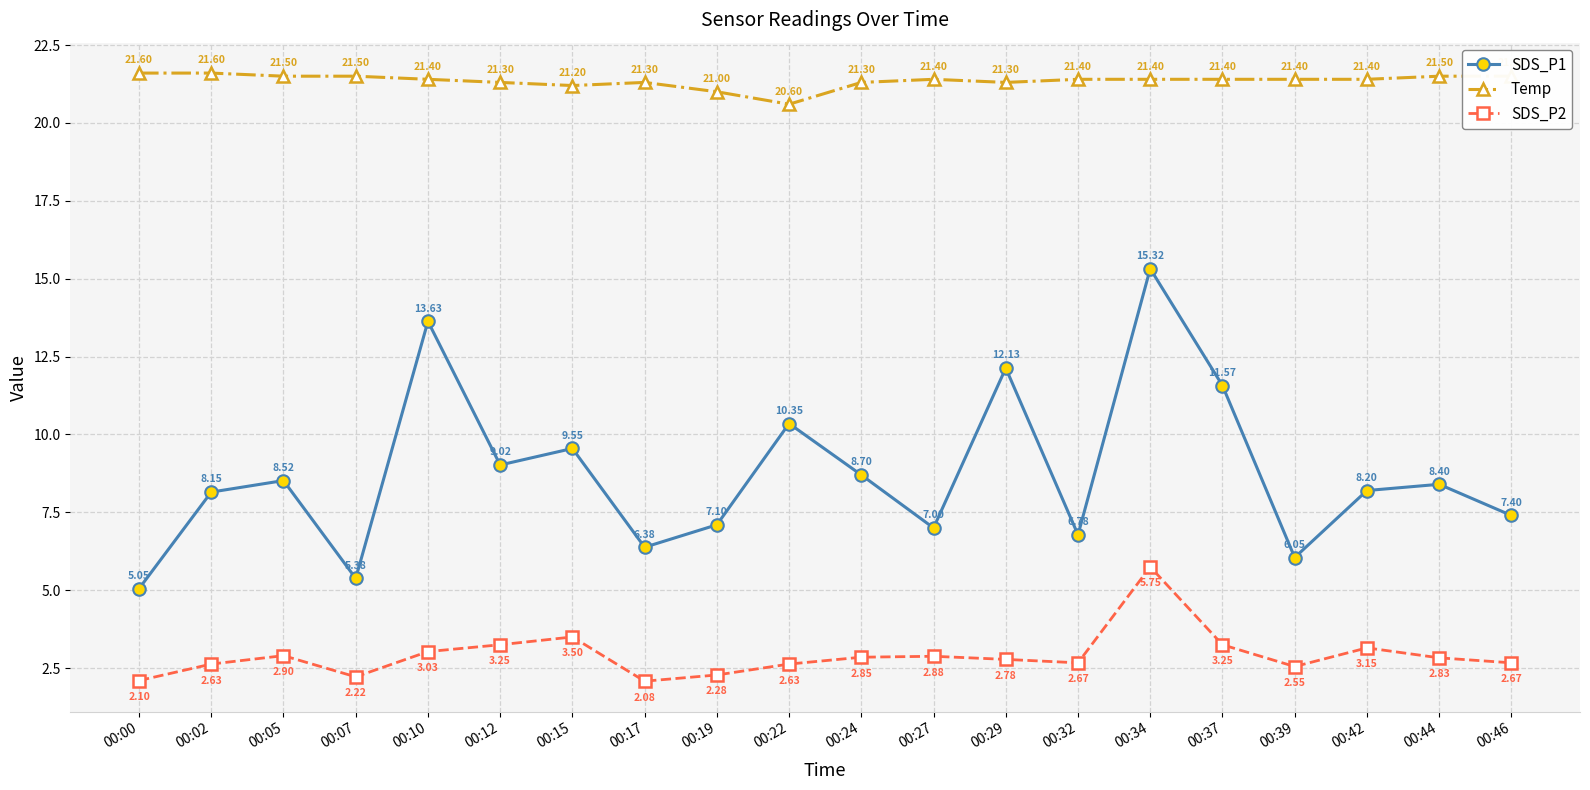

Which series has the widest spread of values?

SDS_P1